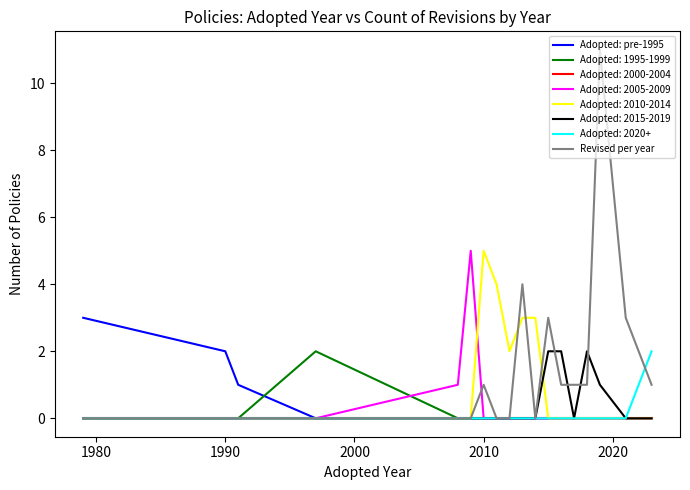

Which series has the widest spread of values?

Revised per year